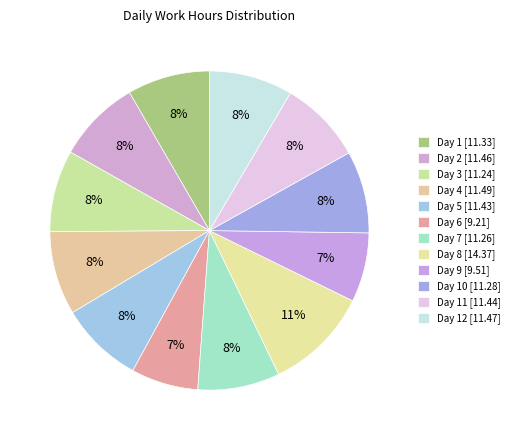

How many slices are in this pie chart?

12